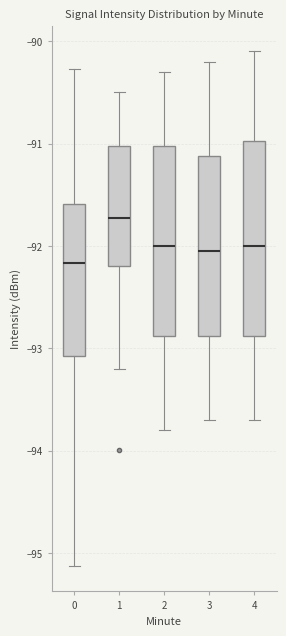

Reading left to right, transcribe this box plot: for each box, give where its median line is, the range the box spans, and where its two whiskers end, as read against the y-axis. The values are not printed on the chart, so give them approximately, as read against the axis.

0: median -92.2, box -93.1 to -91.6, whiskers -95.1 to -90.3
1: median -91.7, box -92.2 to -91.0, whiskers -93.2 to -90.5
2: median -92.0, box -92.9 to -91.0, whiskers -93.8 to -90.3
3: median -92.0, box -92.9 to -91.1, whiskers -93.7 to -90.2
4: median -92.0, box -92.9 to -91.0, whiskers -93.7 to -90.1